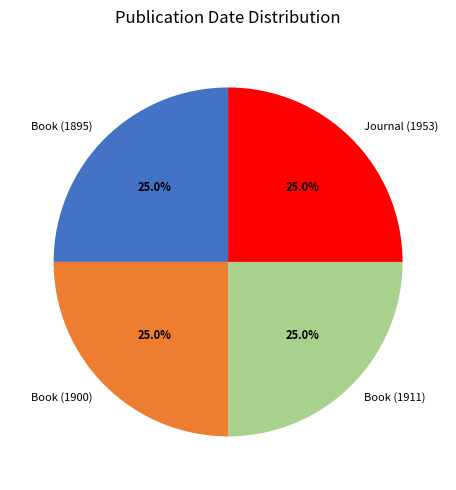

Approximately how many times larger is the value at Book (1895) compared to Book (1900)?

1.0